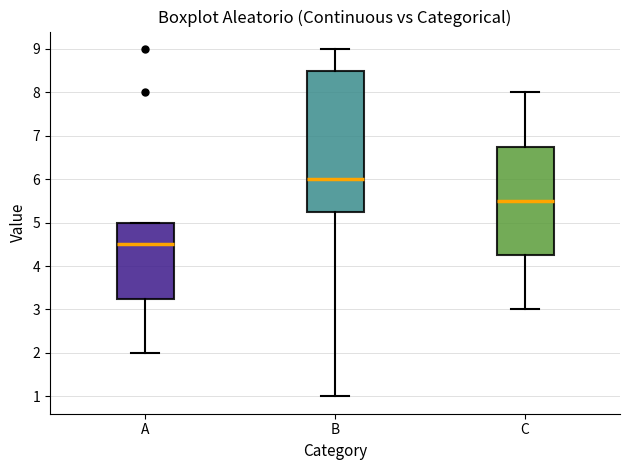

Comparing the boxes themselves (not the whiskers), which one is the tallest?

B